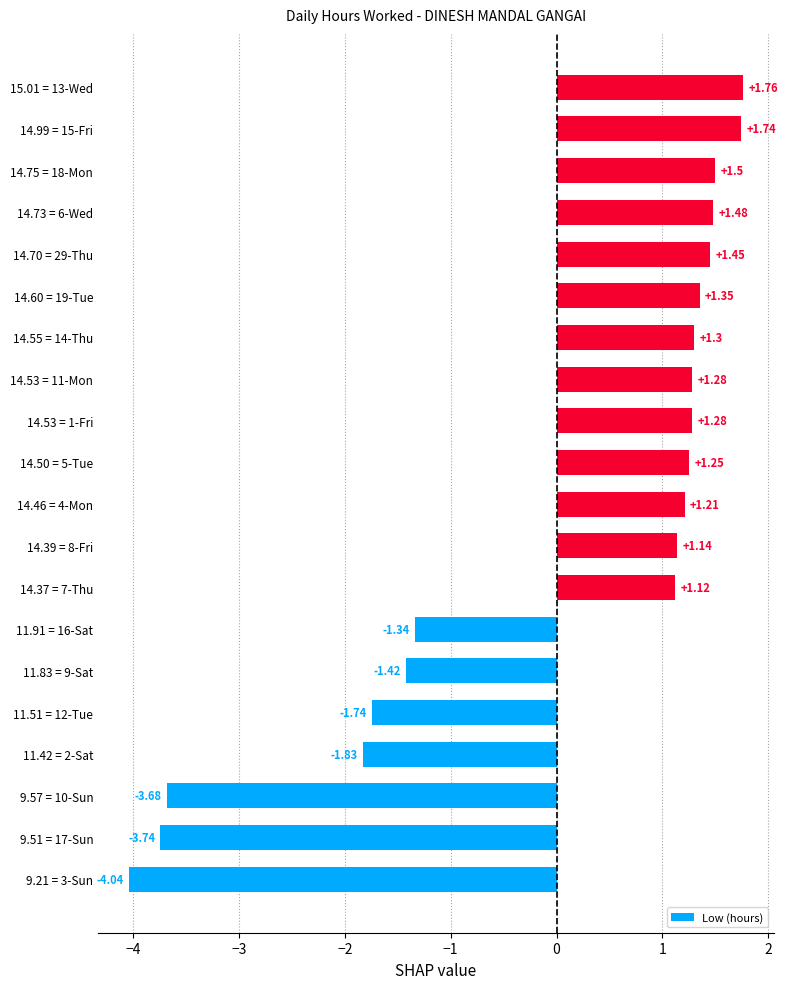

What is the difference between the second highest and minimum values?

5.8